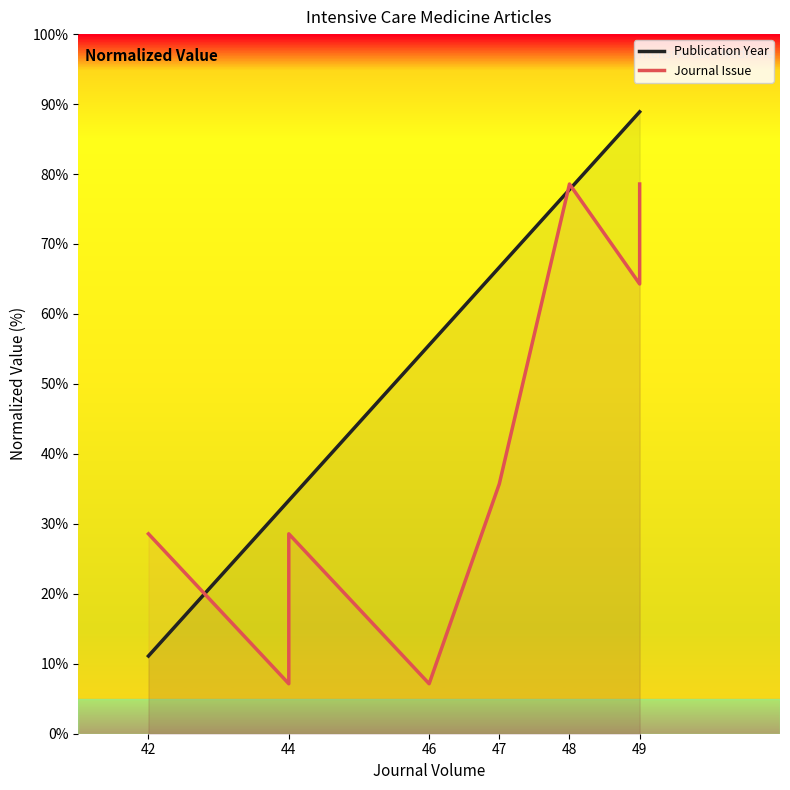

Which series has the widest spread of values?

Publication Year